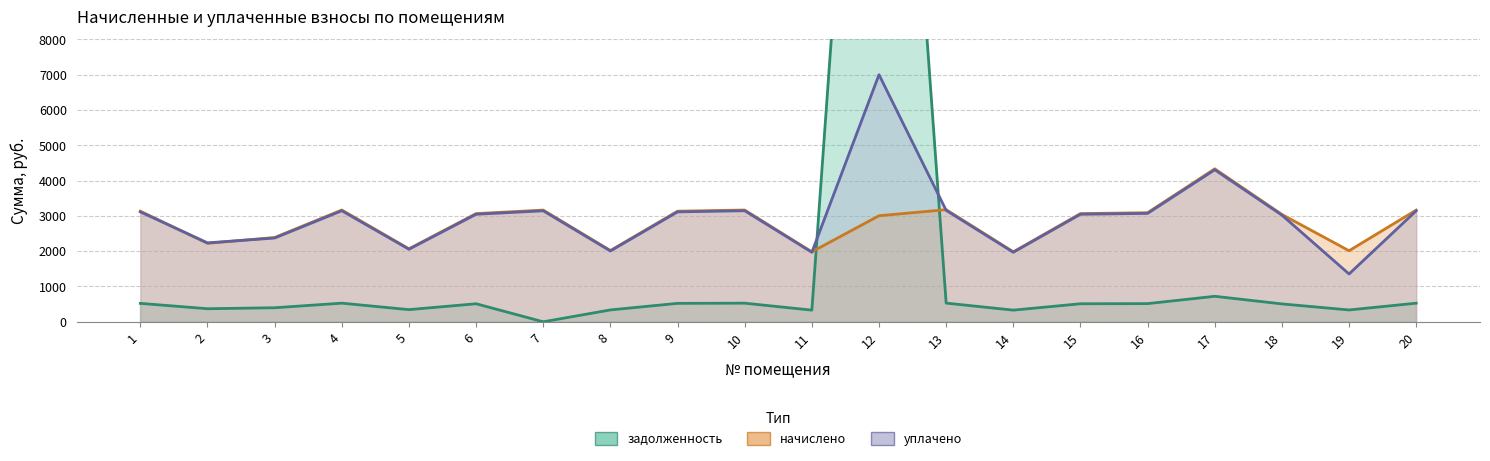

How many values in задолженность are above zero?

19